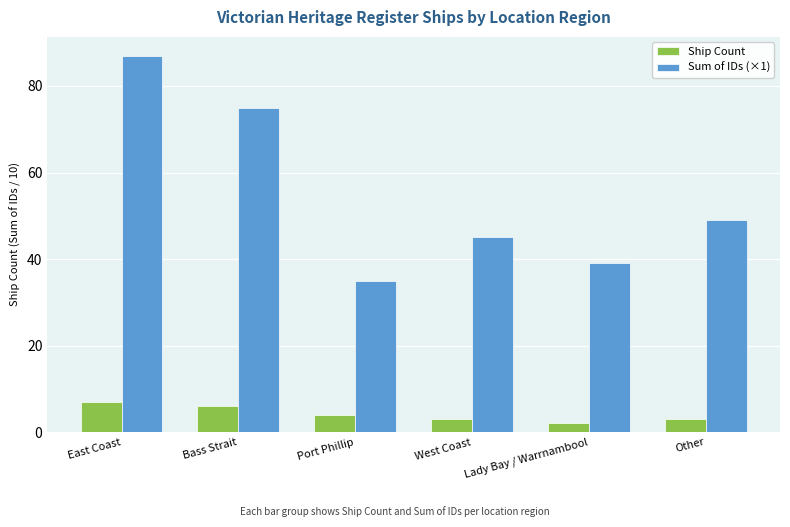

Is the value of Ship Count at Port Phillip greater than the value of Sum of IDs (×1) at Port Phillip?

No